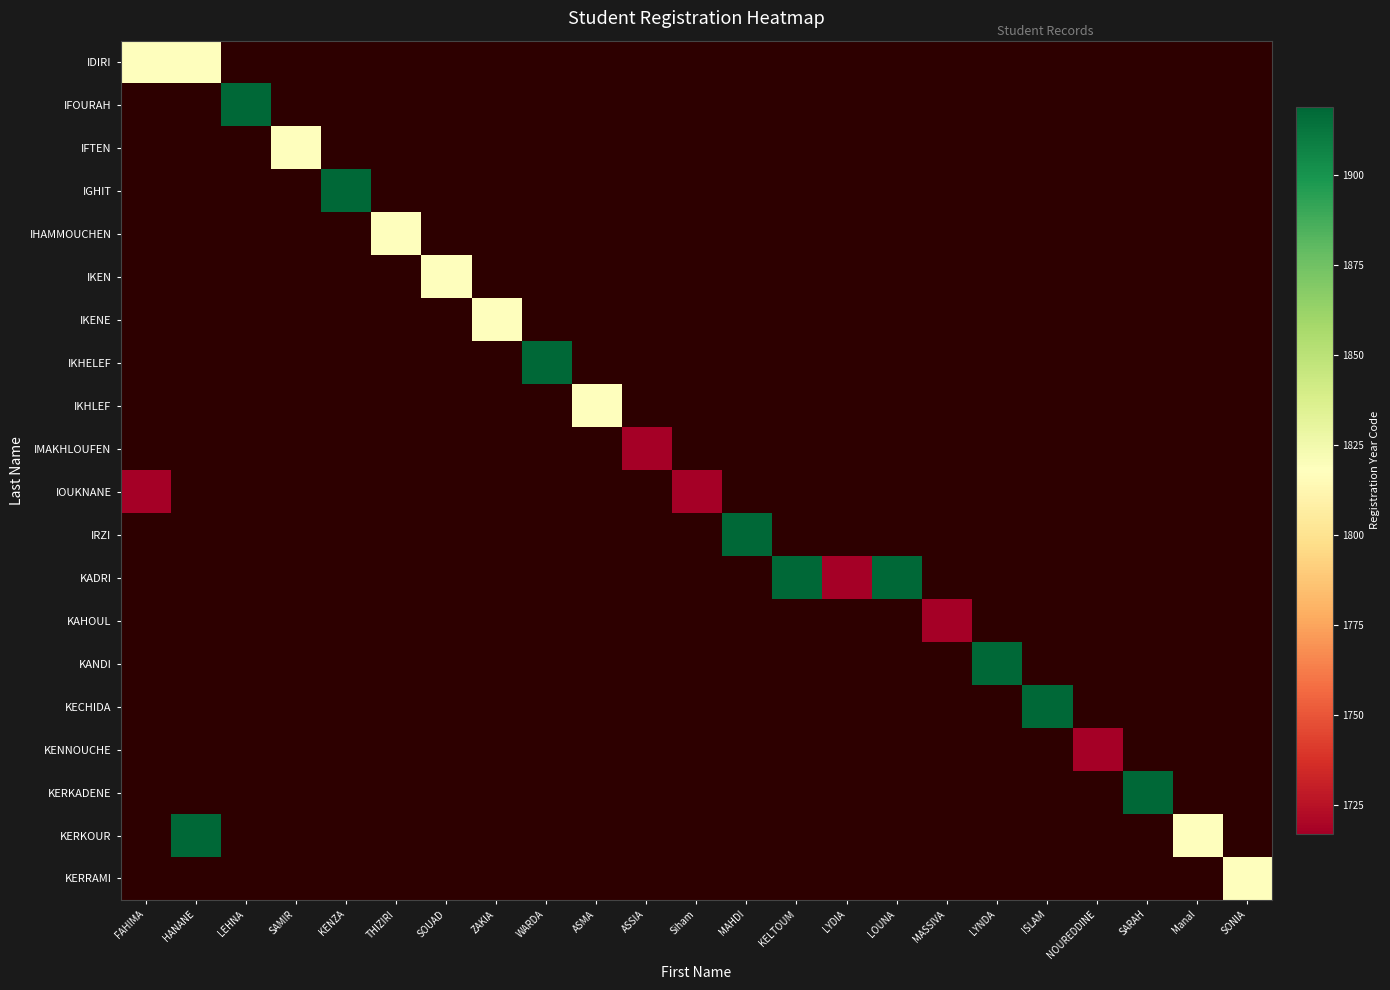

At how many categories does at least one series exceed 1819?

10